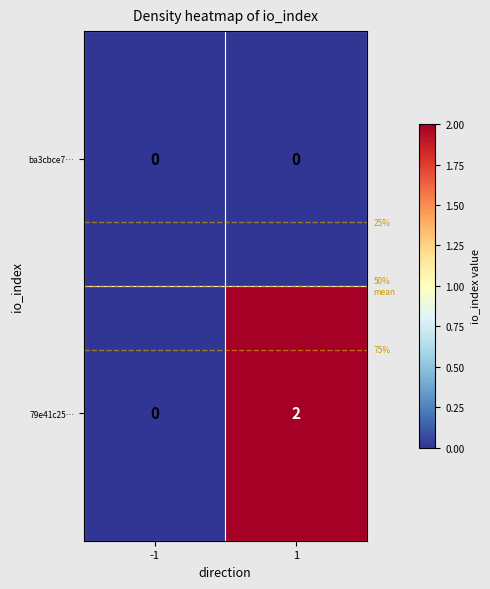

Reading left to right, transcribe all the data shown in this chart.

ba3cbce7…: 0	0
79e41c25…: 0	2